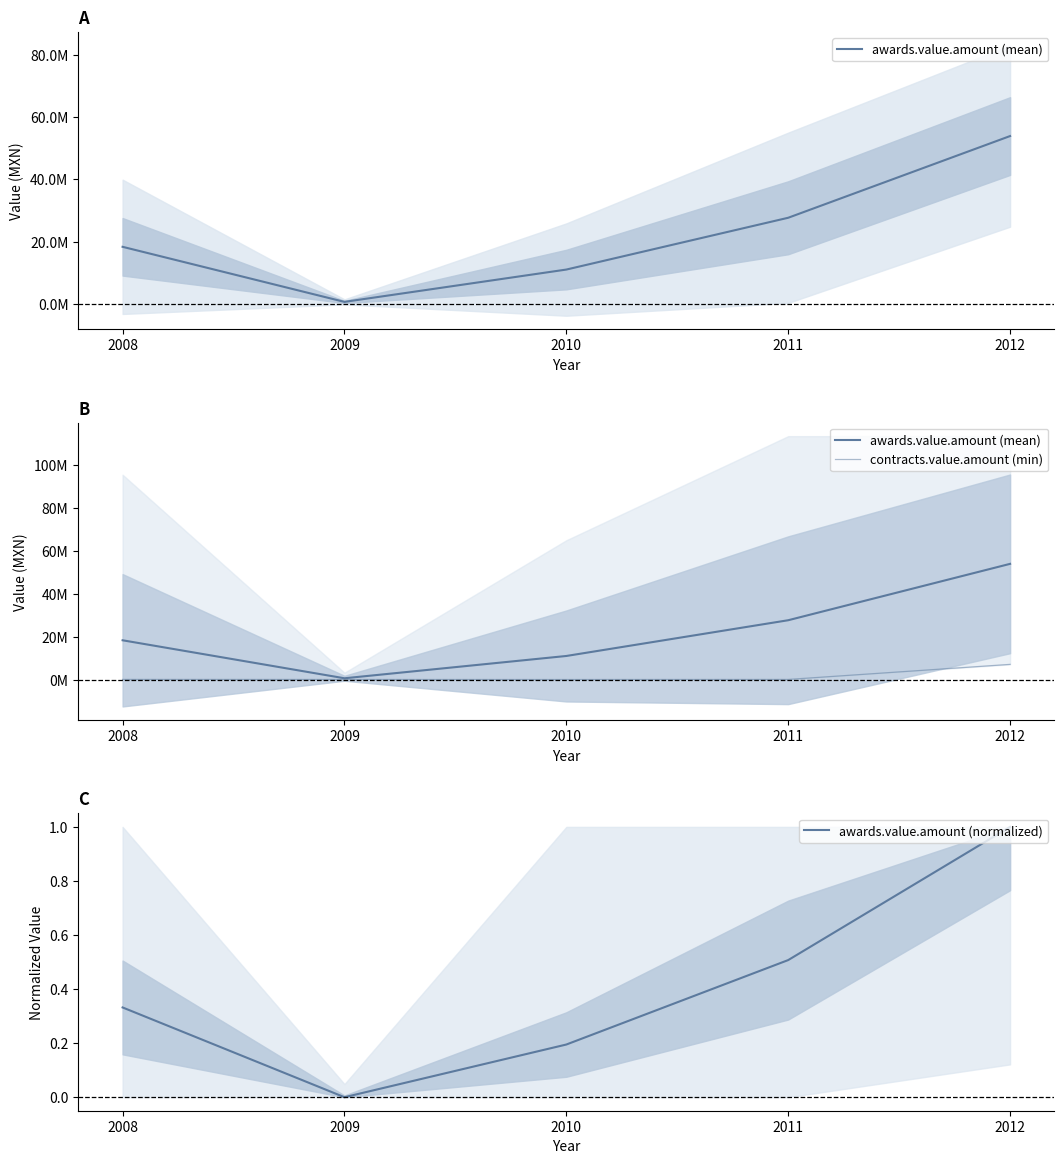

What is the difference between the awards.value.amount (normalized) values at 2008 and 2009?

0.3